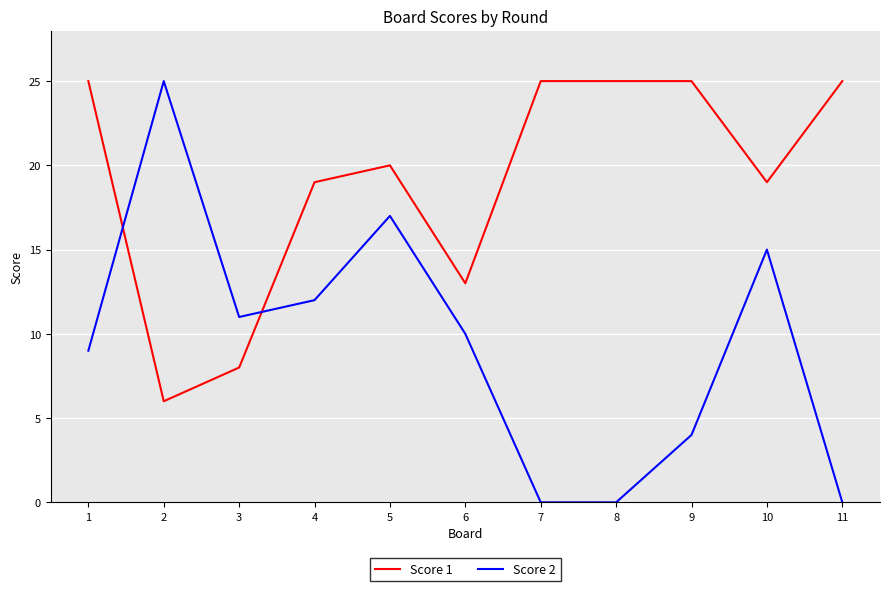

What is the average value of the Score 1 series?

19